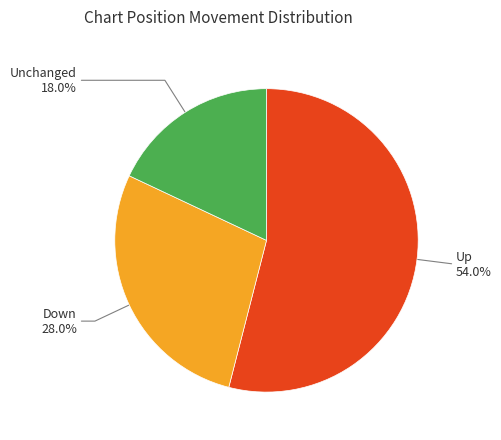

Count the number of slices in the pie.

3